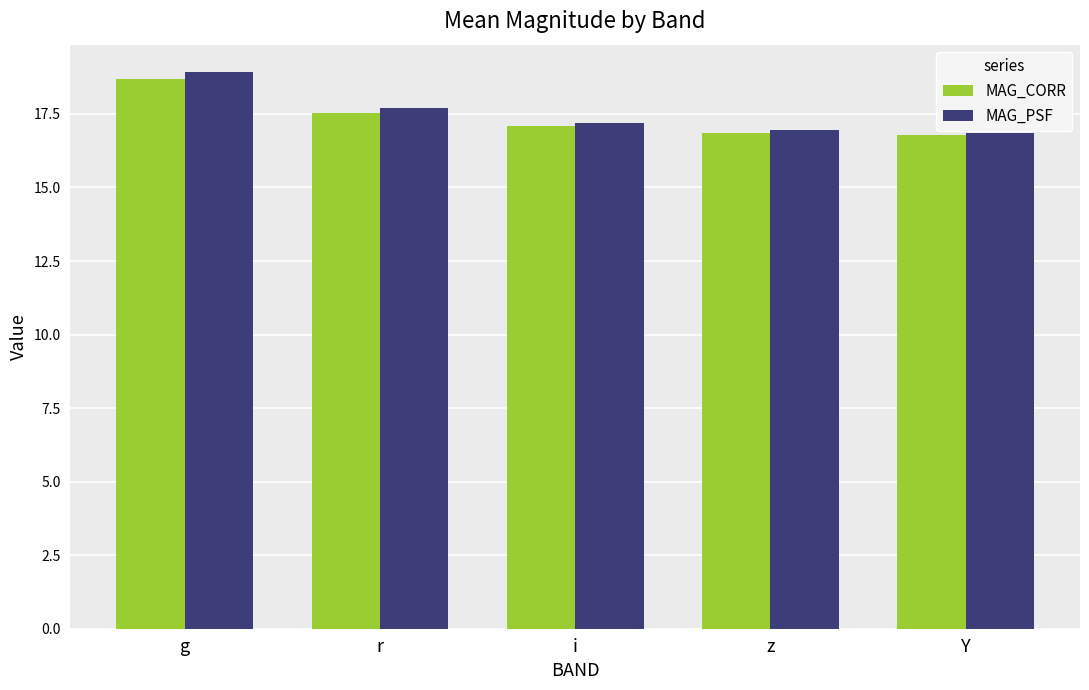

Reading left to right, what are all the values shown in this chart?

MAG_CORR: g=18.7	r=17.5	i=17.1	z=16.9	Y=16.8
MAG_PSF: g=18.9	r=17.7	i=17.2	z=16.9	Y=16.8